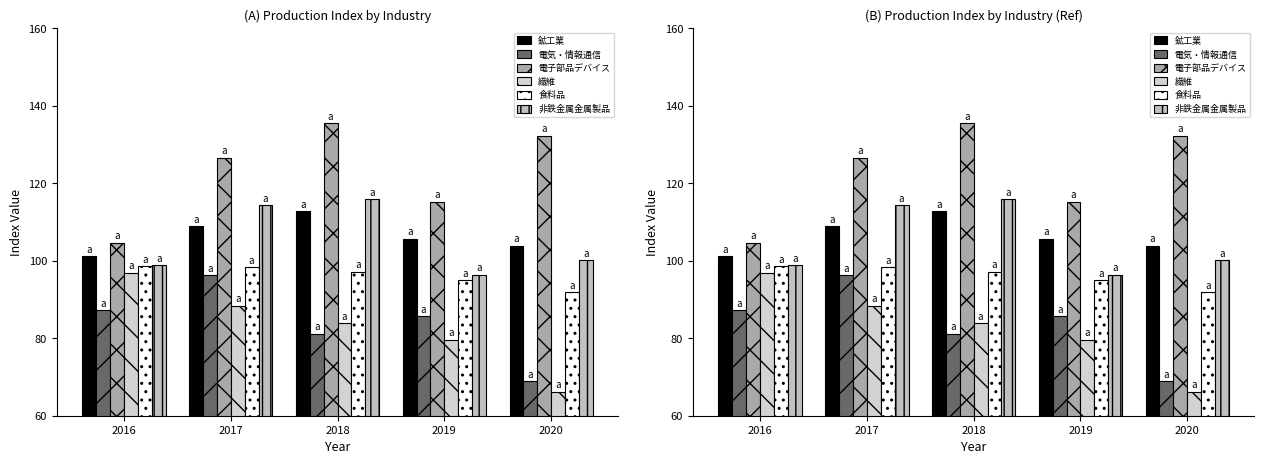

What are all the series names shown in the legend?

鉱工業, 電気・情報通信, 電子部品デバイス, 繊維, 食料品, 非鉄金属金属製品